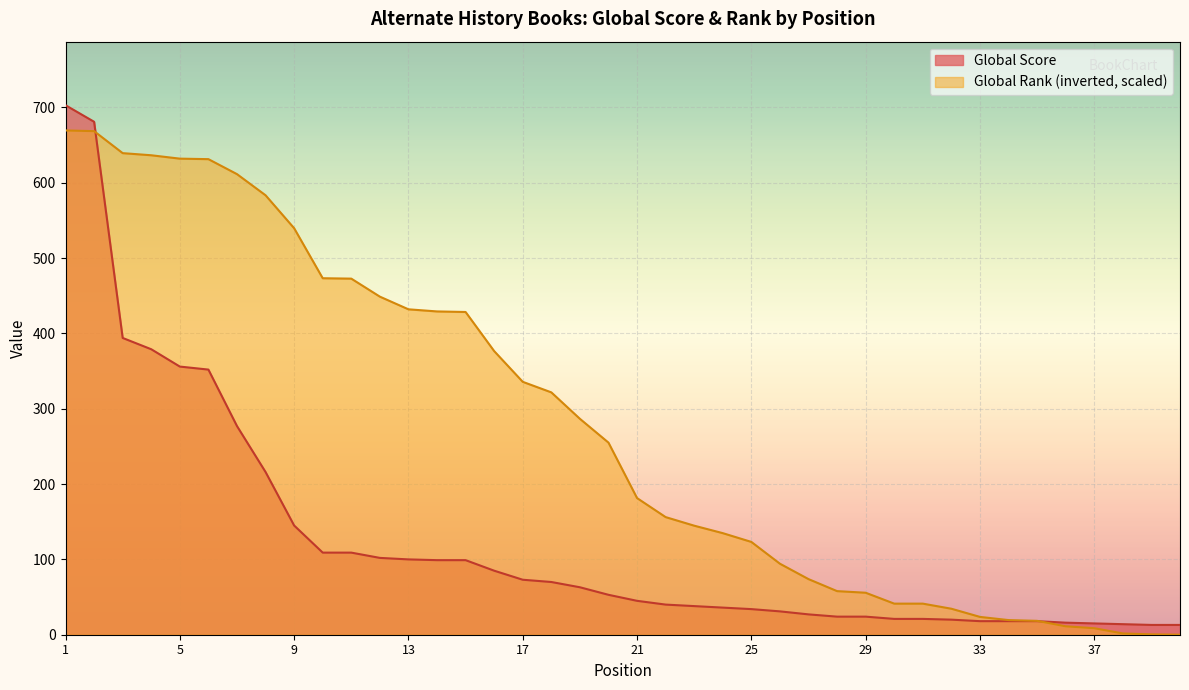

How many series are shown in this chart?

2